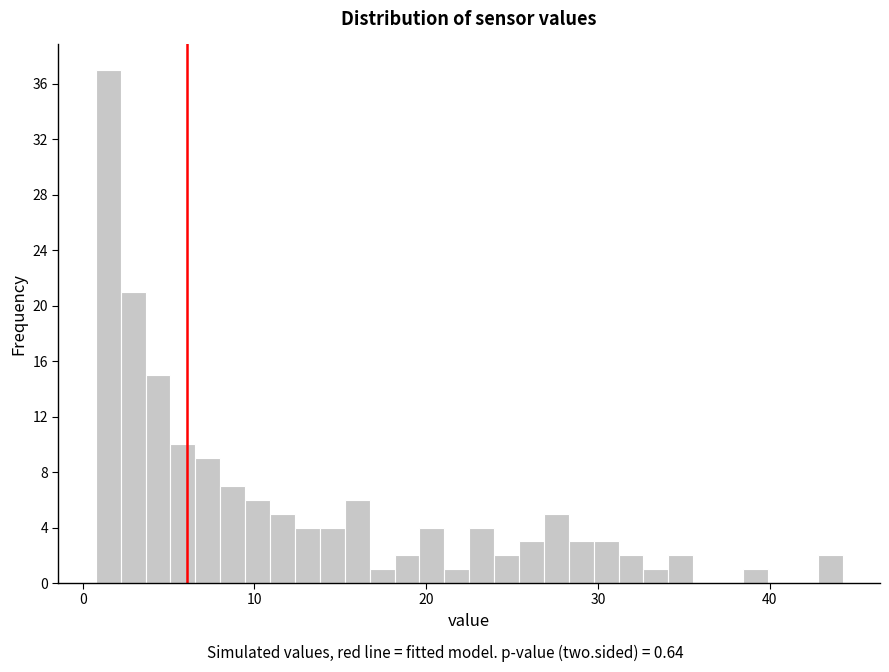

Around what value on the x-axis is the tallest bar? Give the approximate position of its centre, as read against the axis.

1